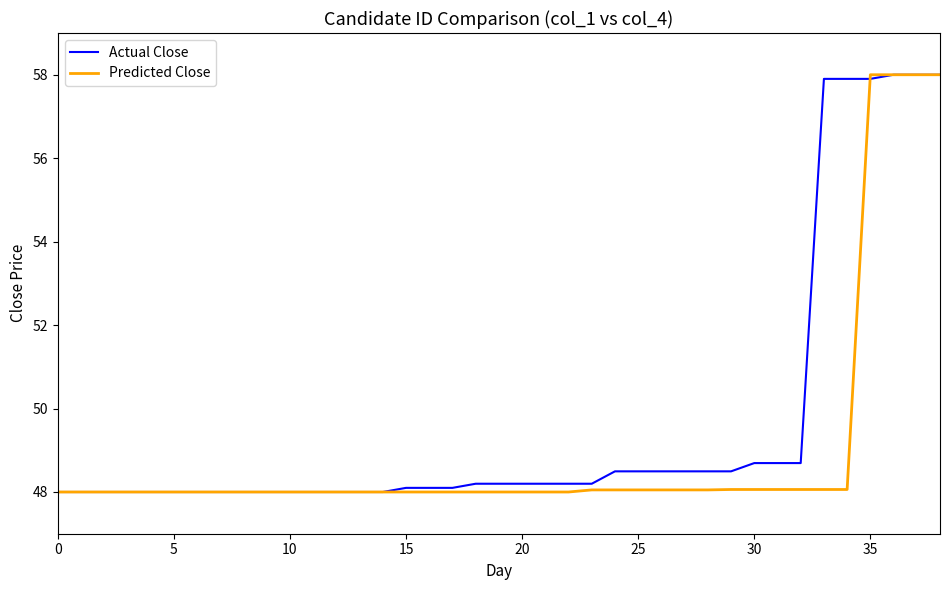

True or false: Actual Close has more than 1 interior local peaks.

True